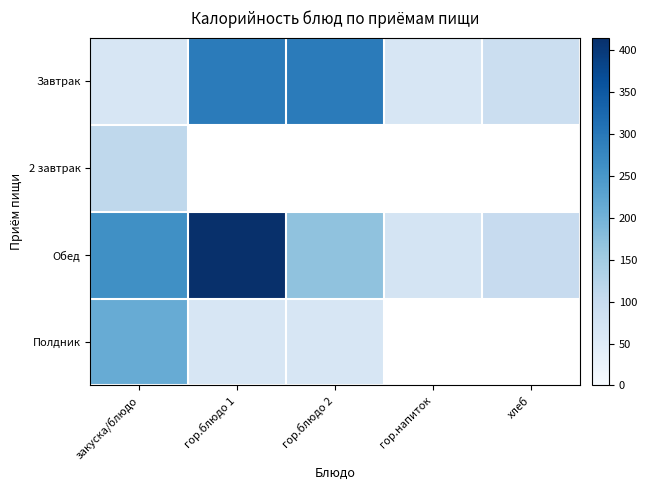

The value of Завтрак at гор.напиток is 68.0. True or false?

True